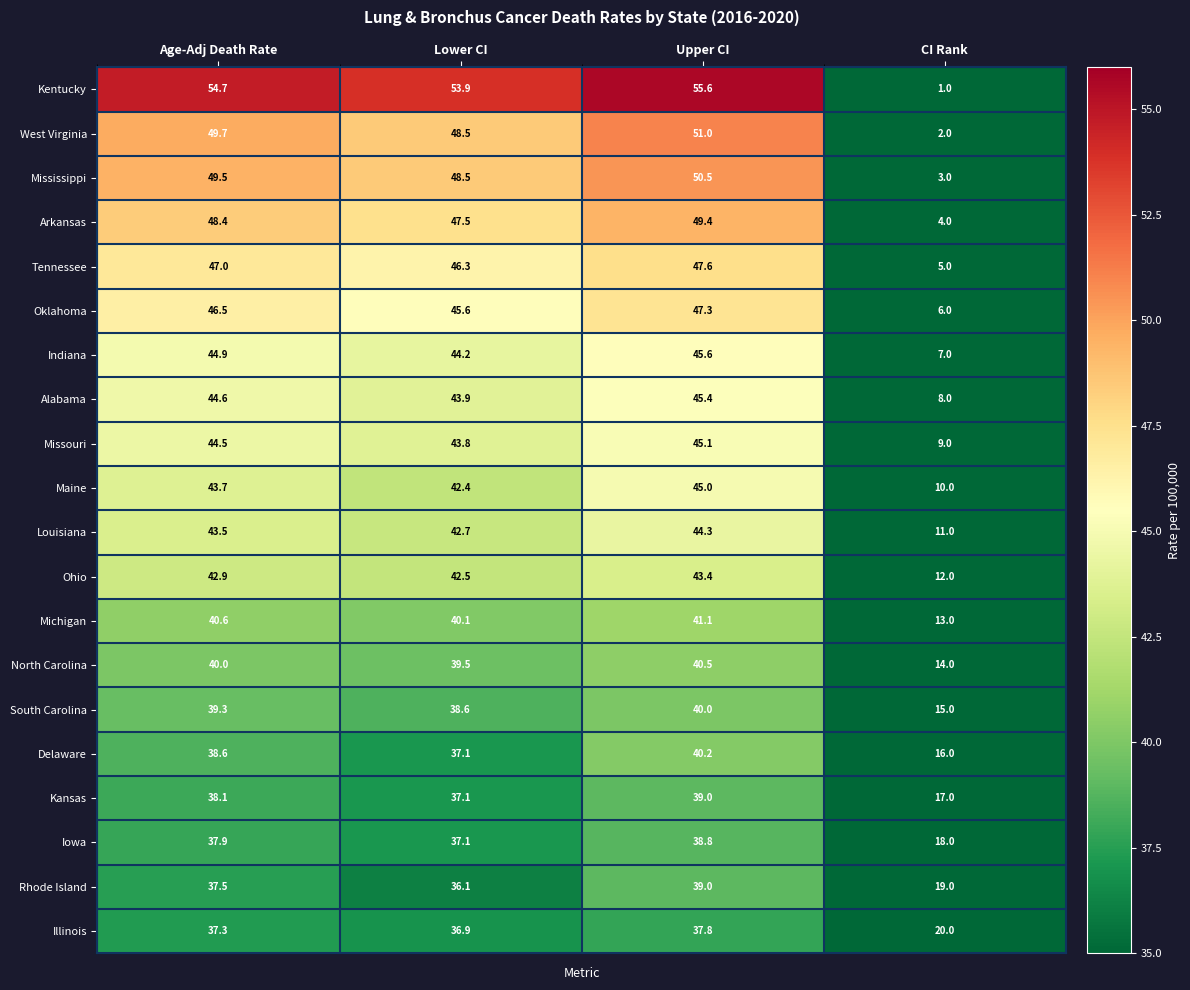

At which label does Missouri reach its peak?

Upper CI